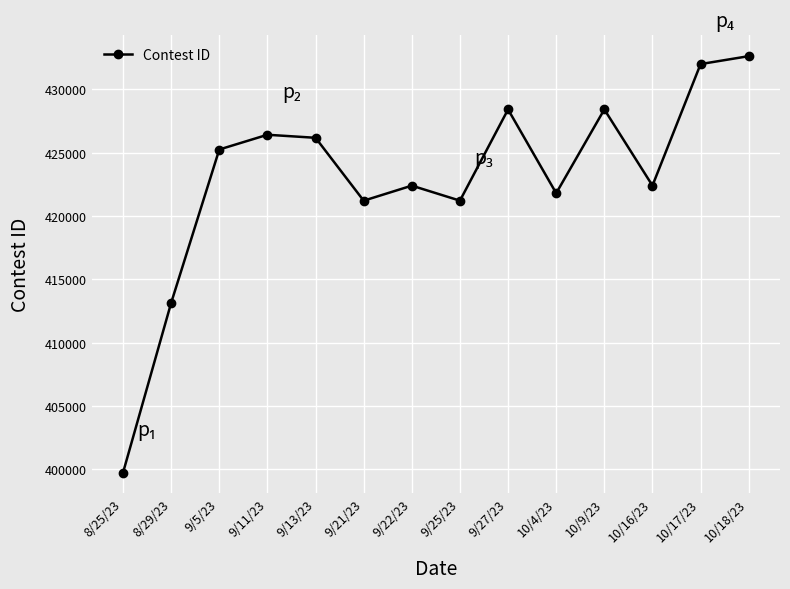

How many data points does each series have?

14